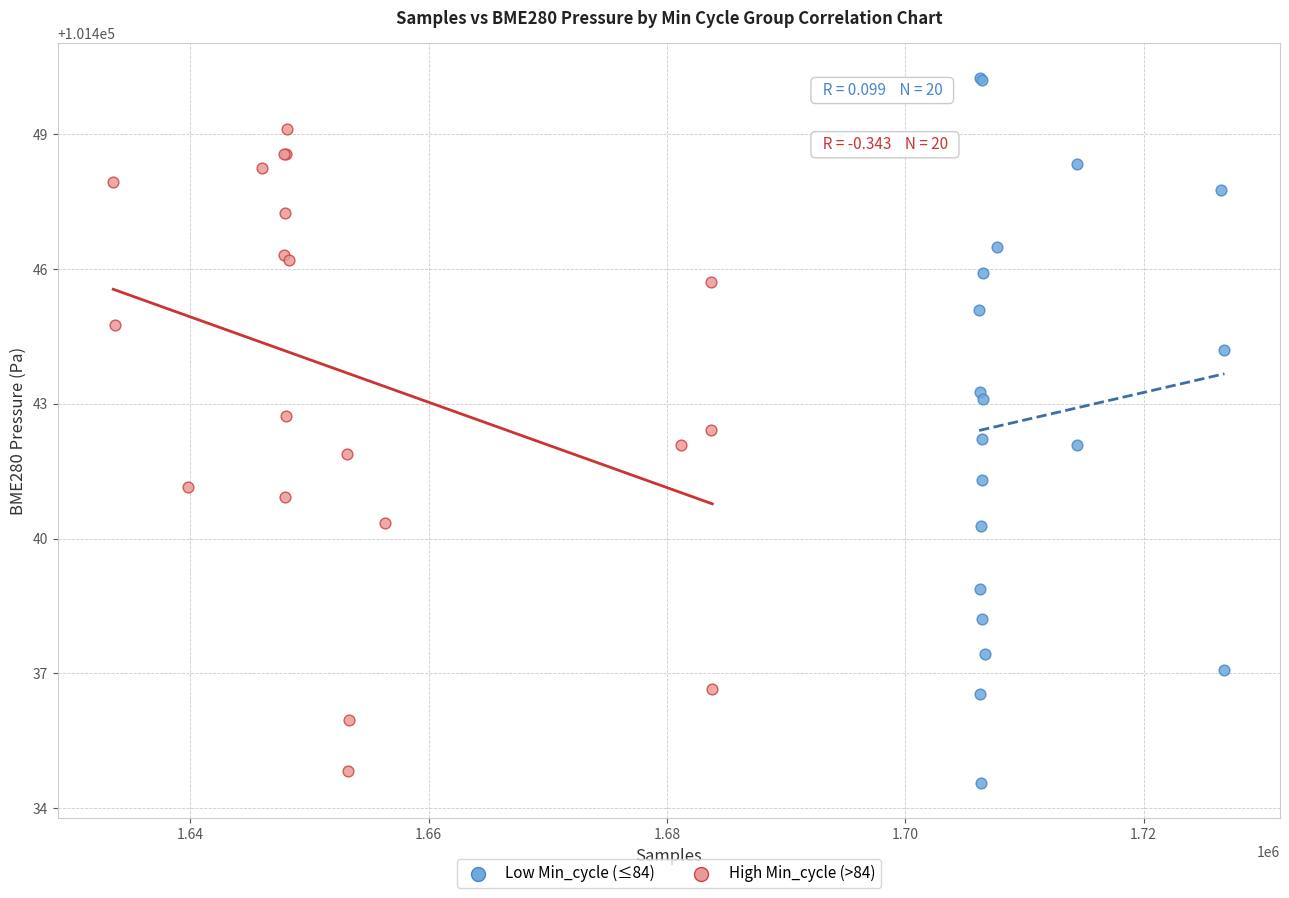

What are all the series names shown in the legend?

Low Min_cycle (≤84), High Min_cycle (>84)